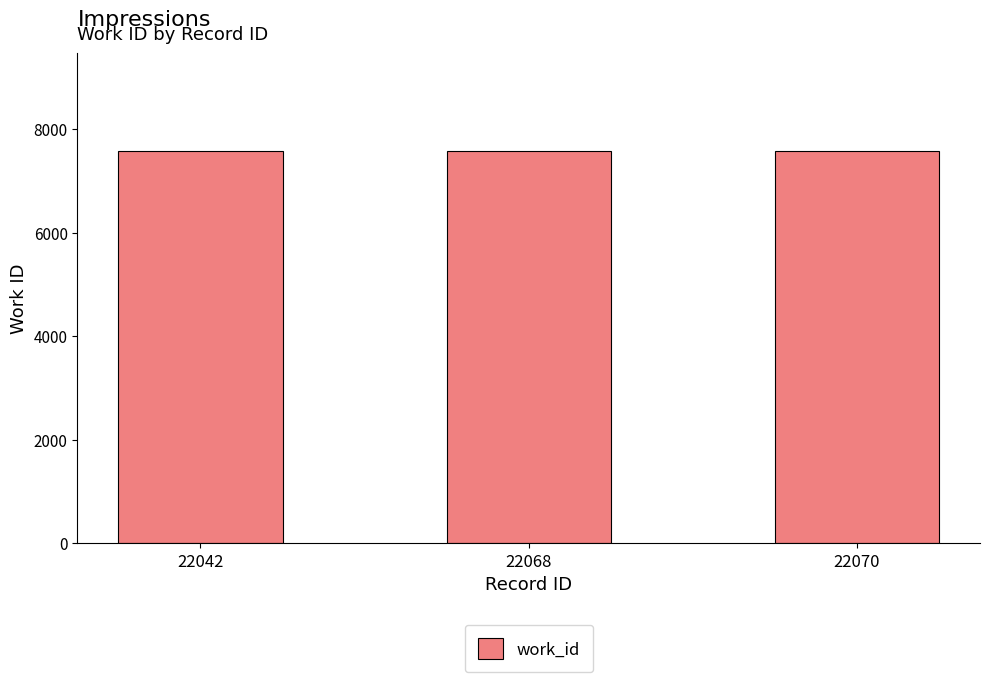

What is the greatest value displayed?

7573